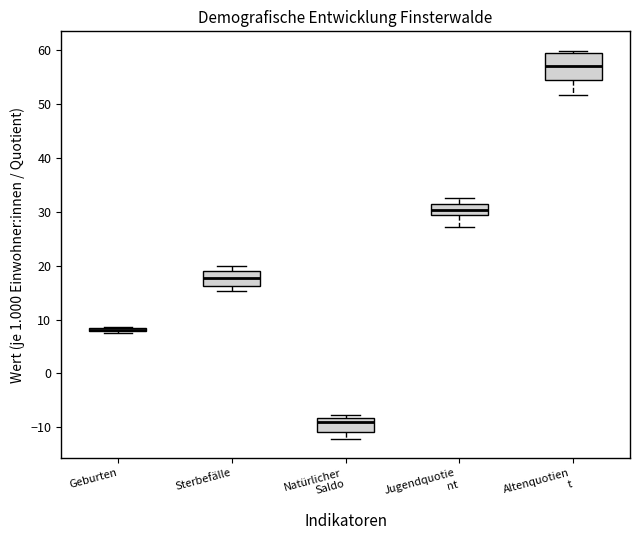

Reading left to right, read every box against the y-axis: the position of its median line, the range the box covers, and the ends of its whiskers. The values are not printed on the chart, so give them approximately, as read against the axis.

Geburten: box collapsed to a line at 8, whiskers 8 to 9
Sterbefälle: median 18, box 16 to 19, whiskers 15 to 20
Natürlicher Saldo: median -9, box -11 to -8, whiskers -12 to -8 (just above the box's upper edge)
Jugendquotie nt: median 30, box 29 to 31, whiskers 27 to 33
Altenquotien t: median 57, box 55 to 59, whiskers 52 to 60